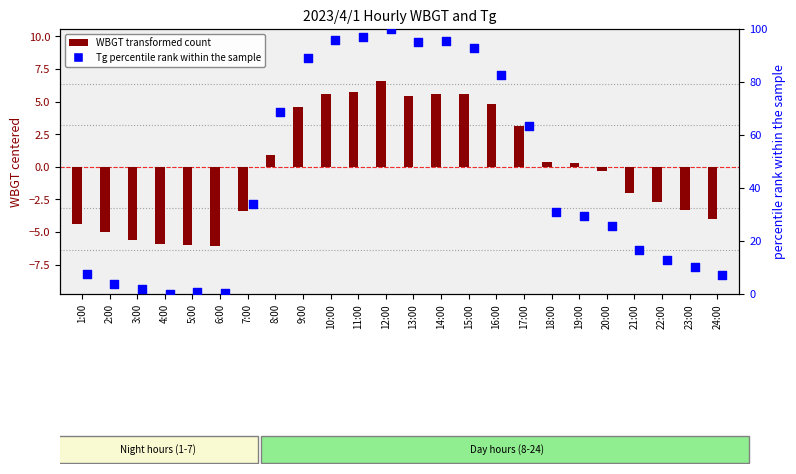

Which series has the widest spread of Y values?

Tg percentile rank